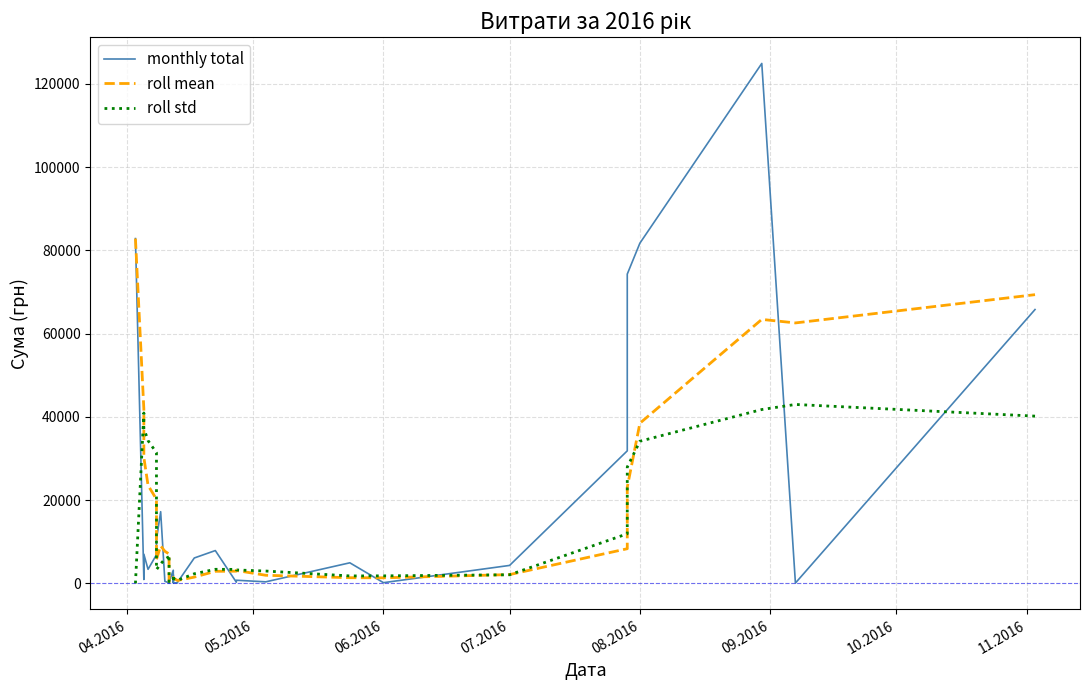

How many data points in roll mean are less than 3840?

17